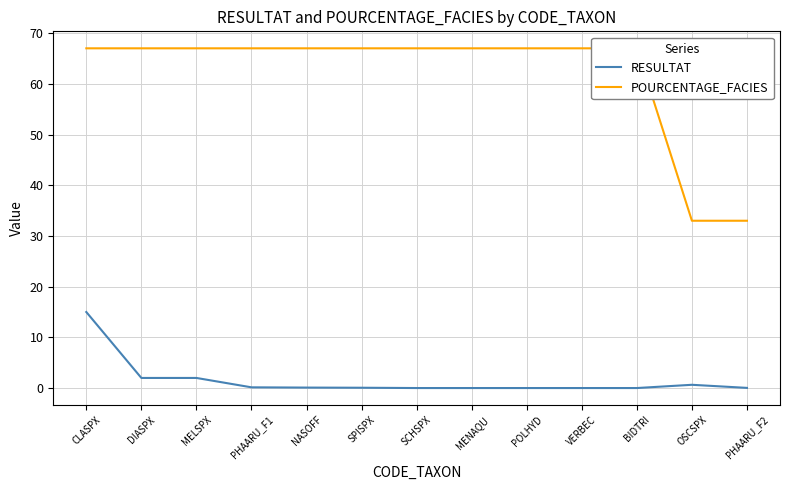

How many data points in POURCENTAGE_FACIES are less than 67?

2